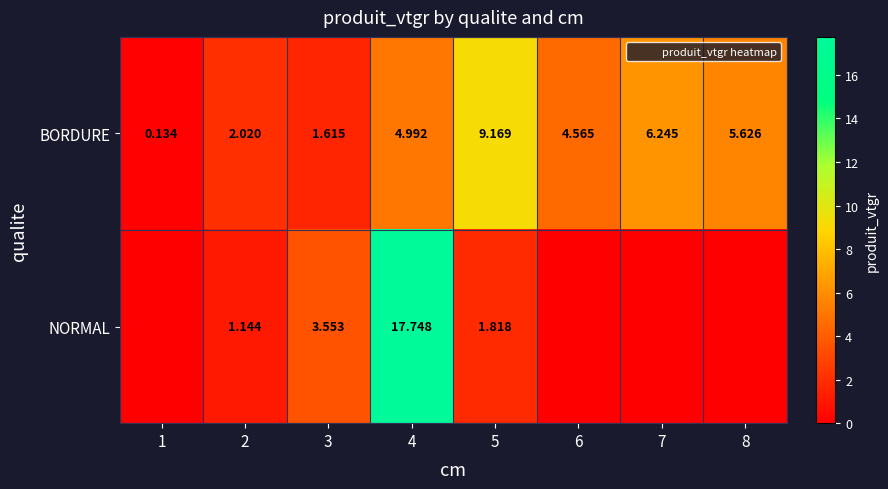

What is the maximum value shown in the chart?

17.7